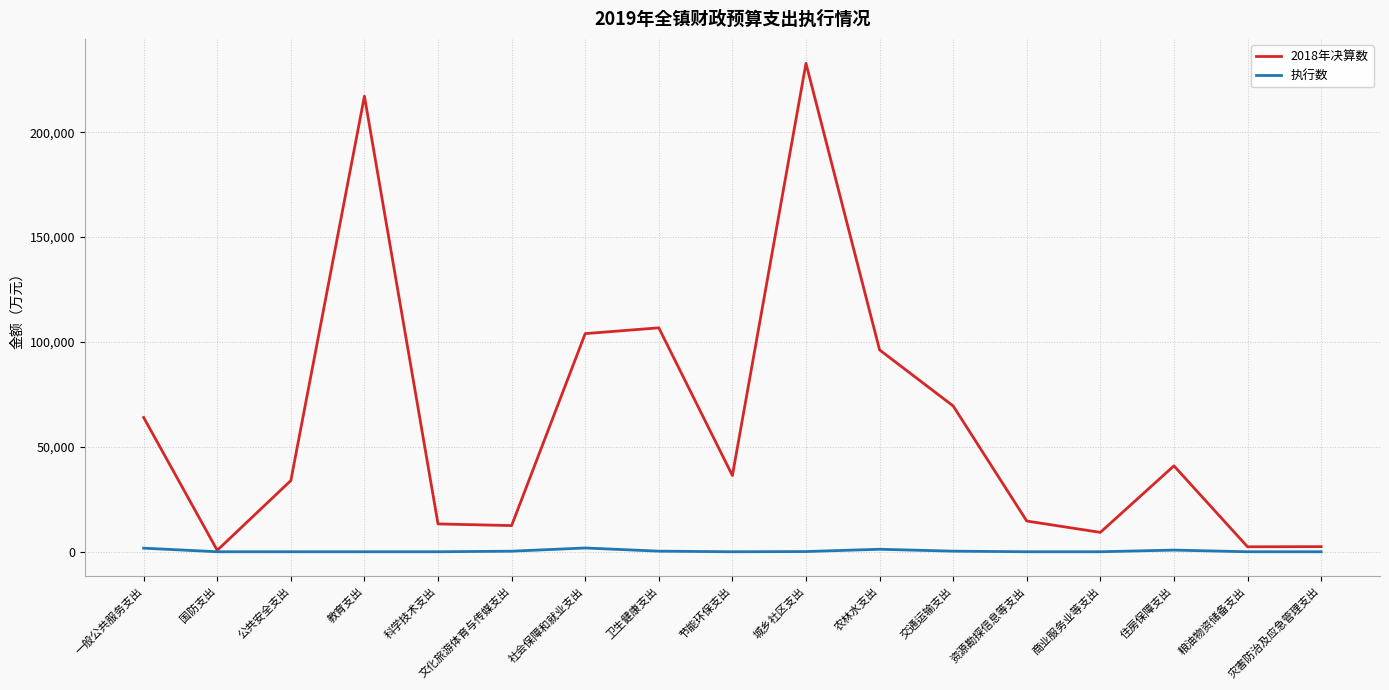

How many lines are shown in the chart?

2